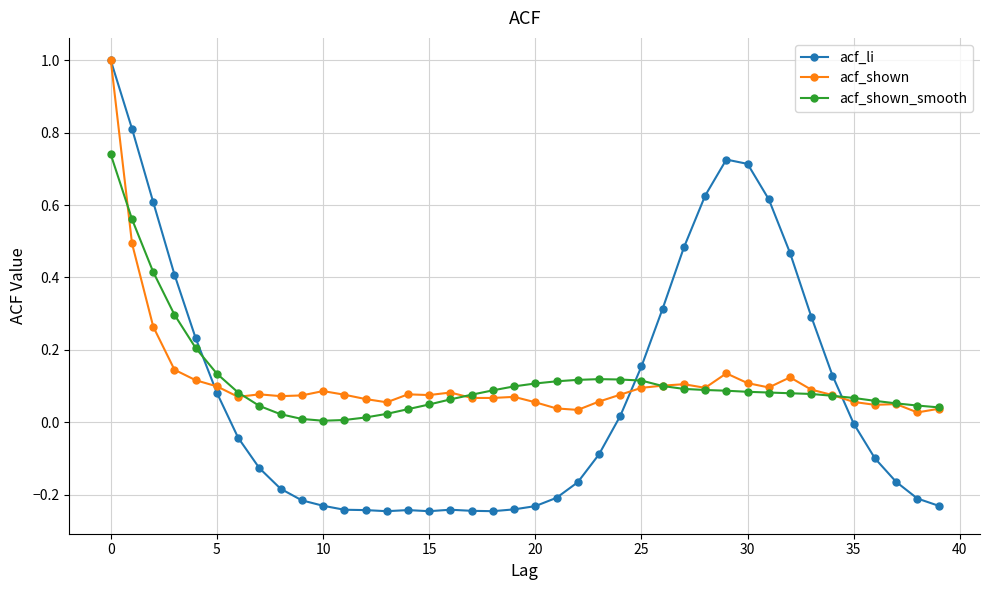

True or false: acf_shown has more than 0 interior local peaks.

True